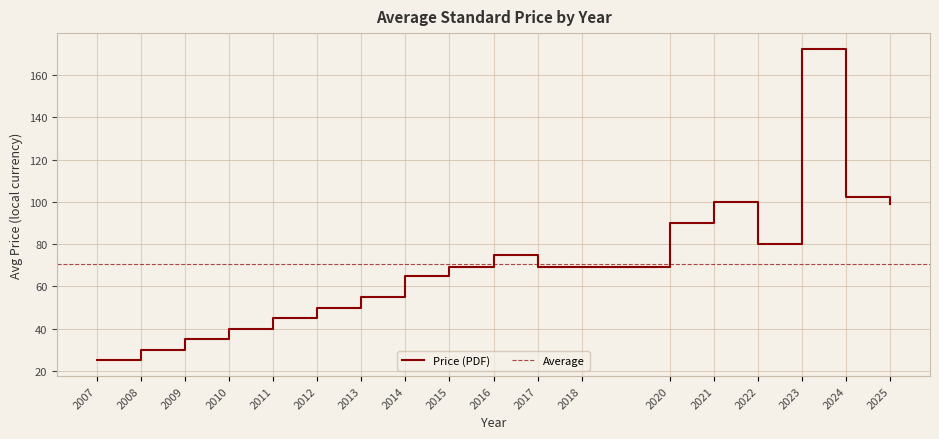

The value of Price (PDF) at 2016 is 42.2. True or false?

False